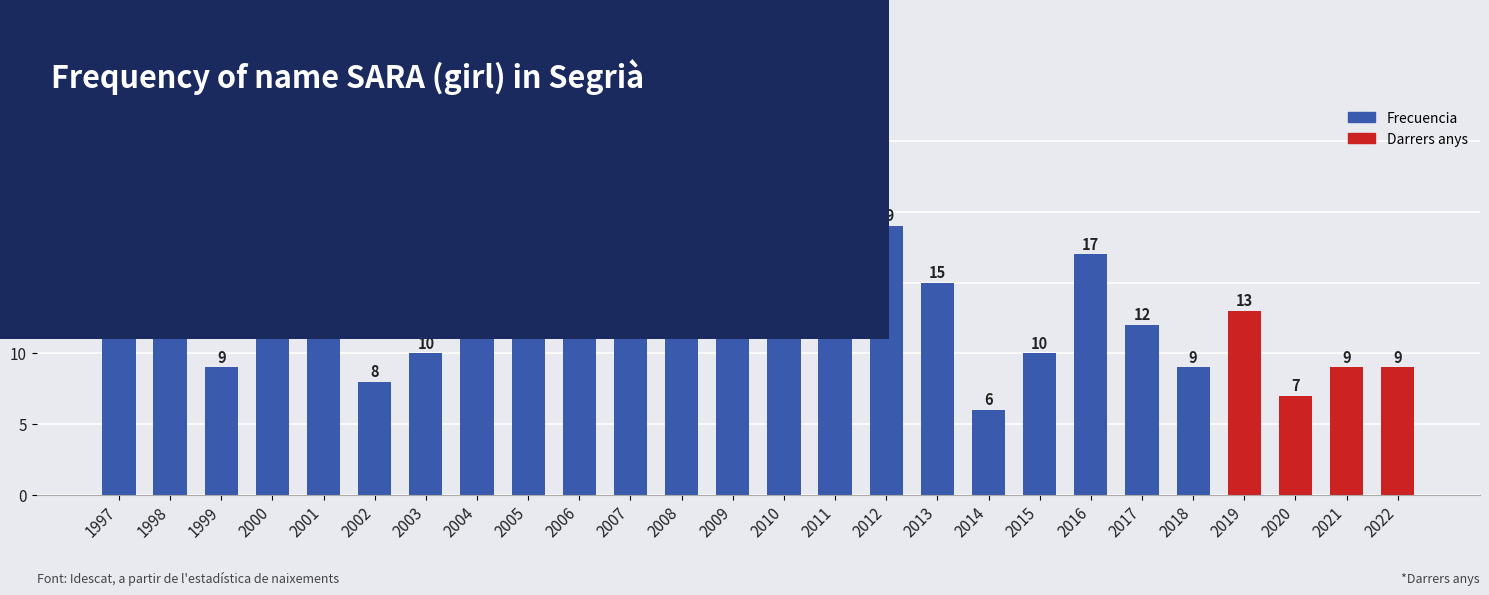

Between 2017 and 2007, which is larger?

2007